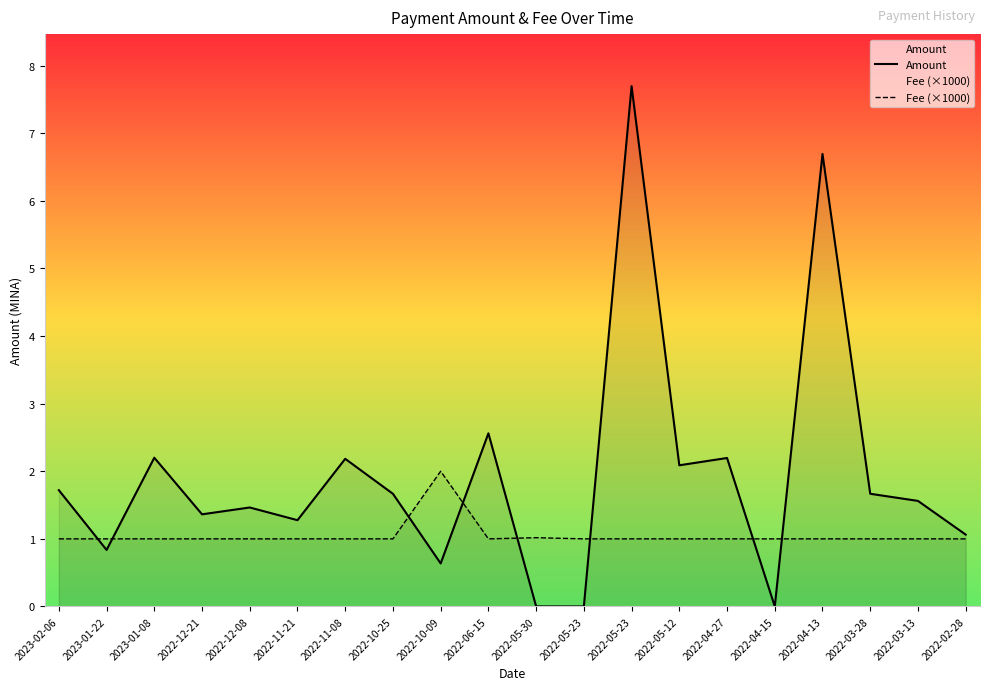

Where do Amount and Fee (×1000) first cross each other?

2023-02-06 and 2023-01-22